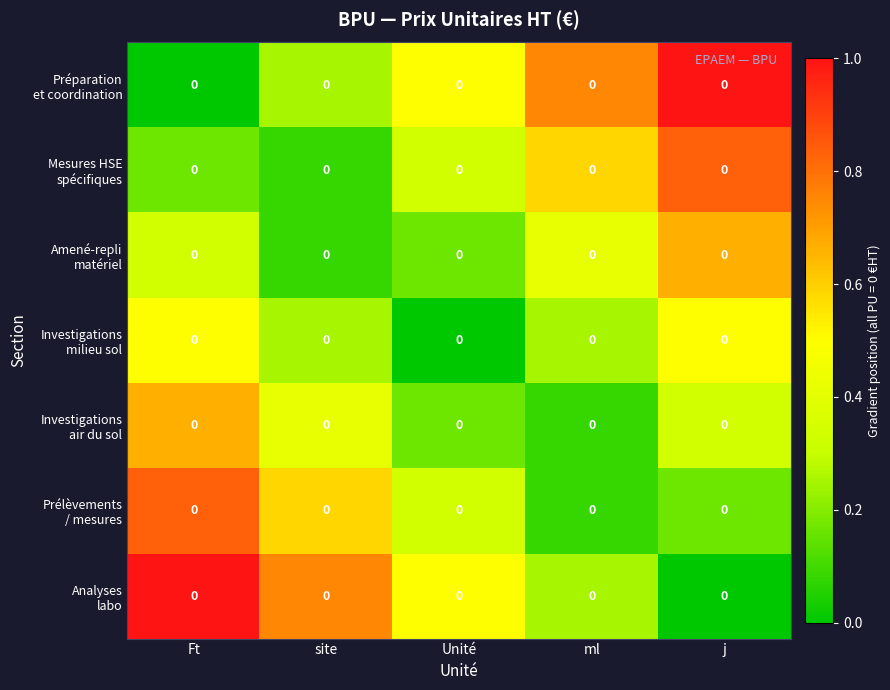

The Investigations air du sol series shows 0.6 at site. True or false?

False